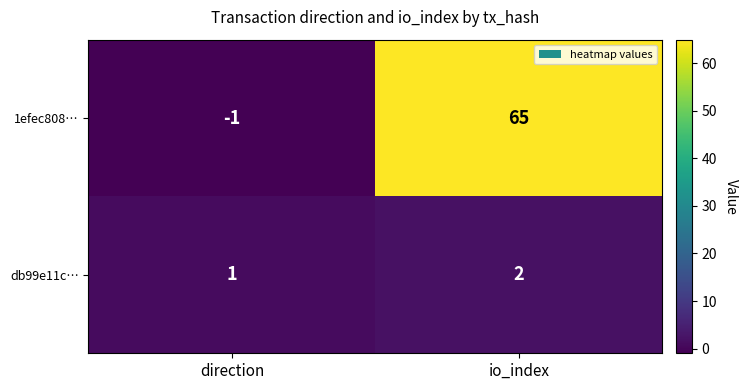

Where is 1efec808… nearest to the value 32?

direction